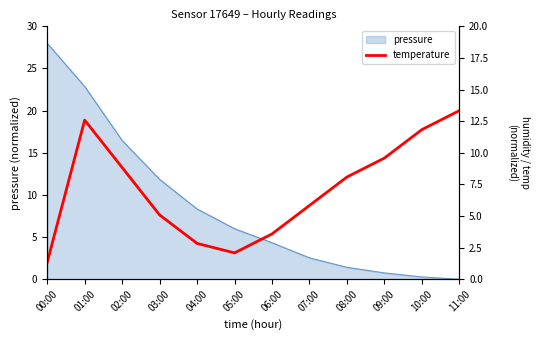

True or false: humidity and temperature intersect in this chart.

True